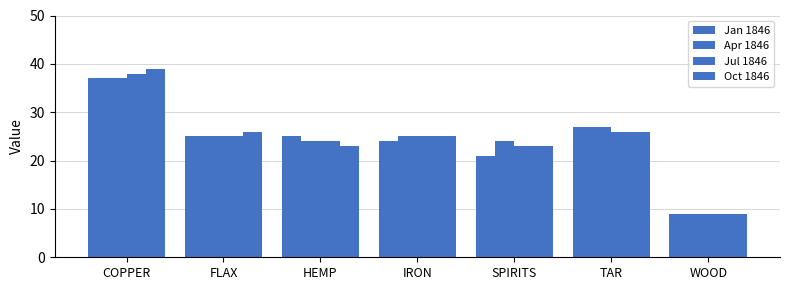

How many categories are shown in the chart?

7